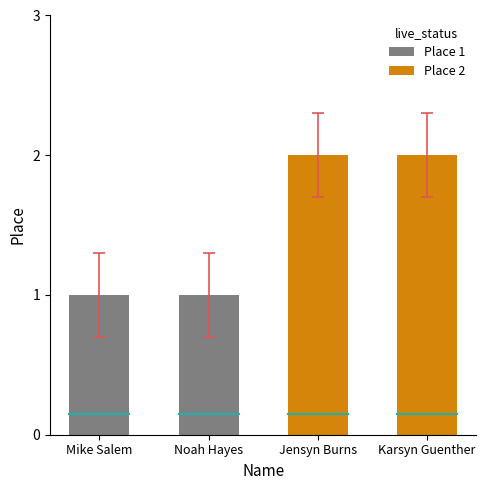

Are the bars horizontal?

No